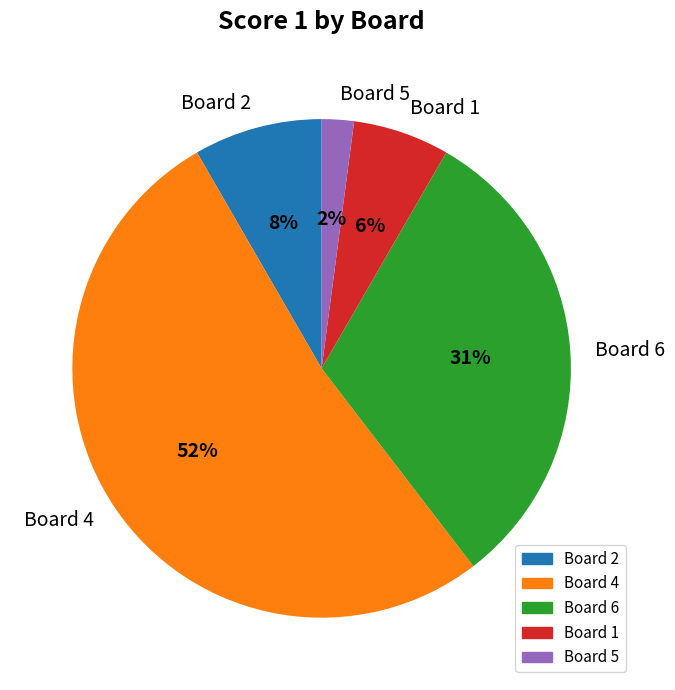

Is Board 4 the majority of the pie?

Yes